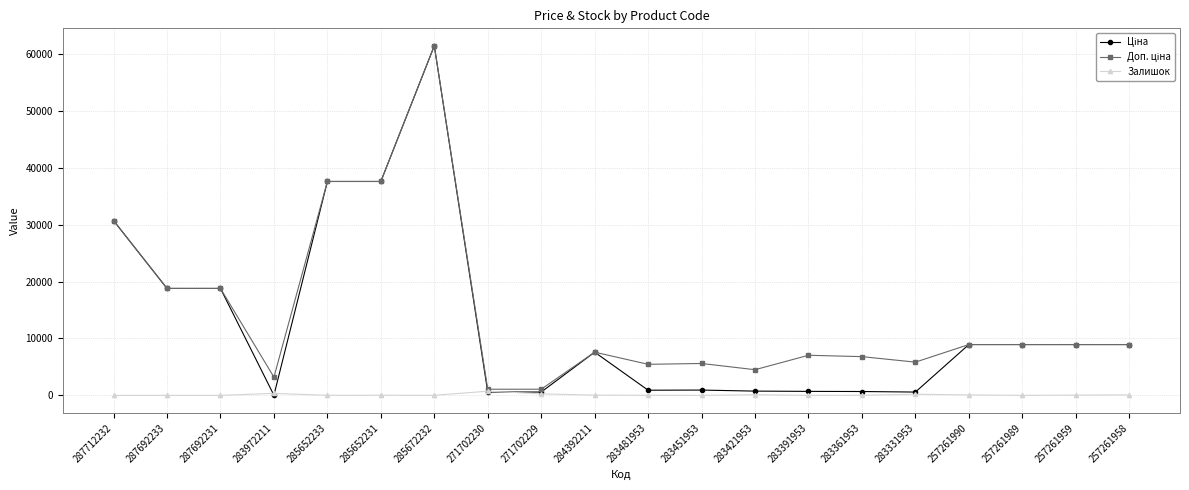

What is the difference between the maximum and minimum values in the Залишок series?

736.0